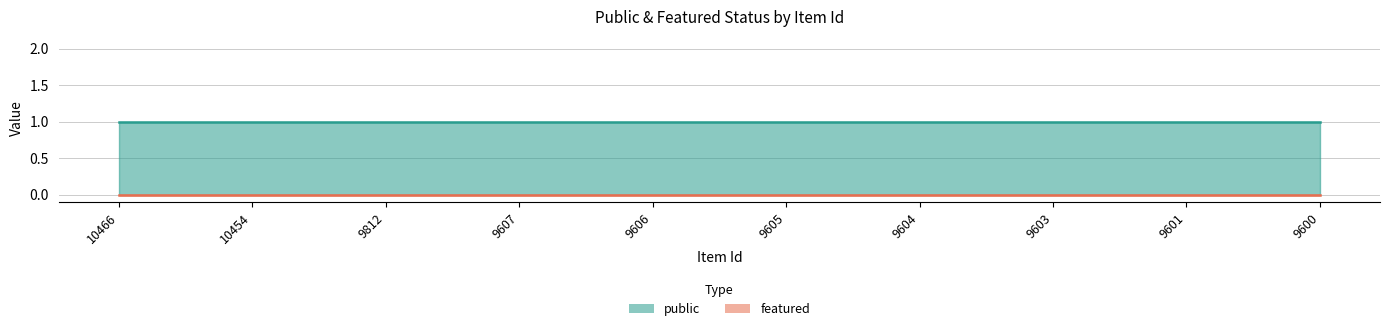

True or false: public and featured cross at least once.

False